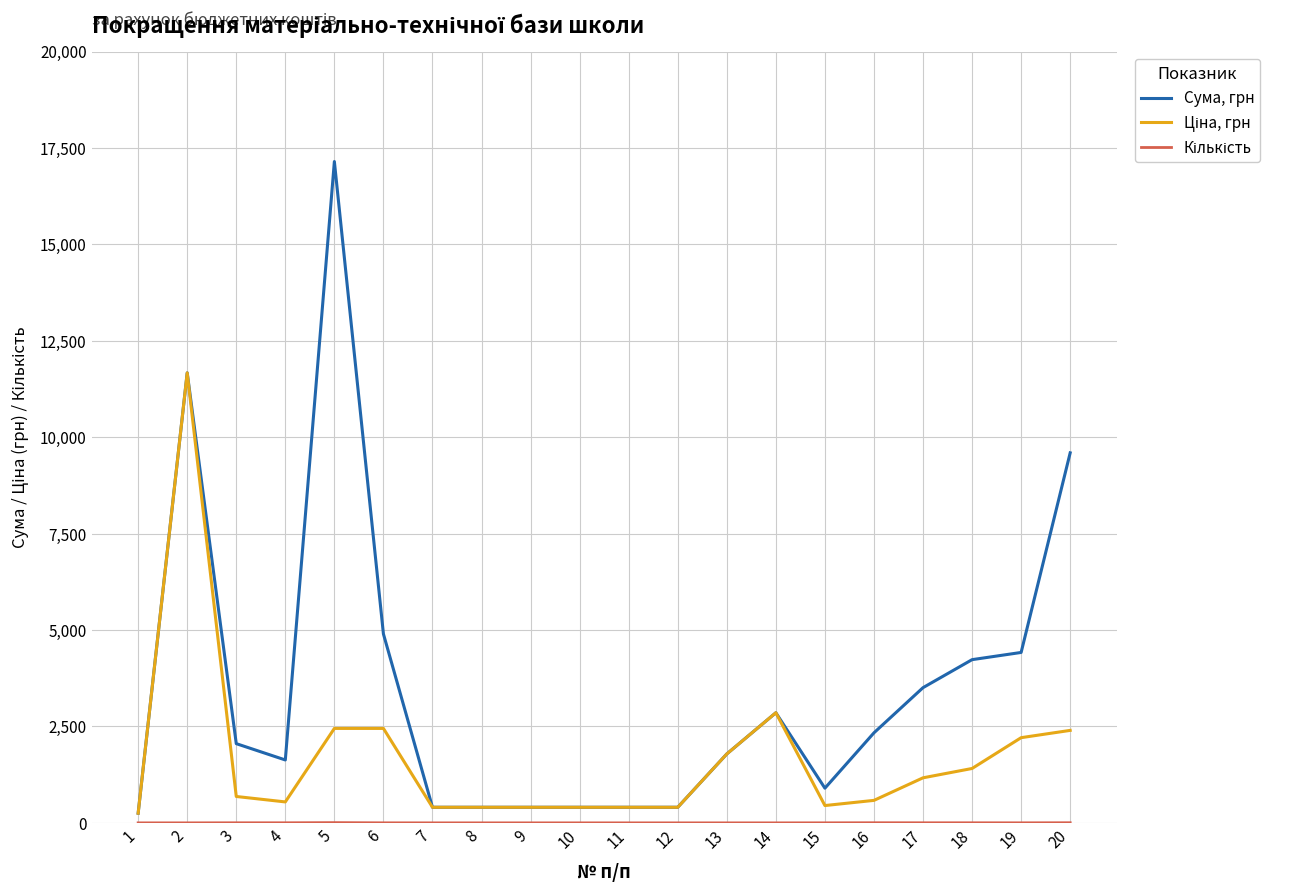

Which series has the largest total across all categories?

Сума, грн